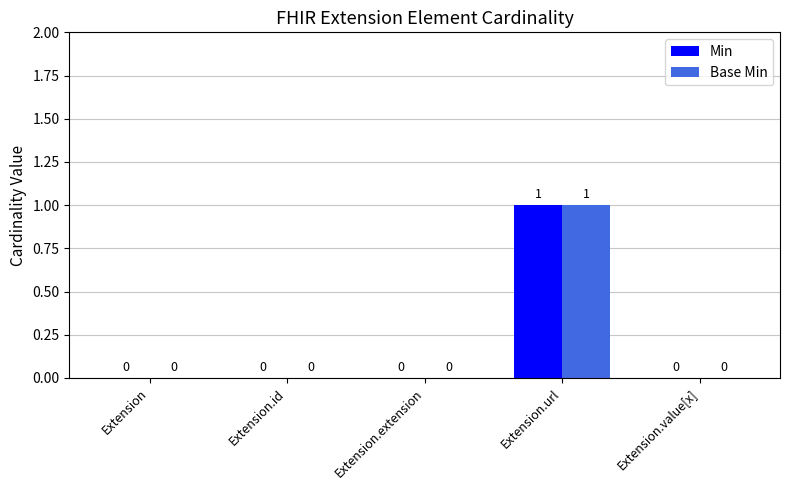

How many data points in Min are above 0?

1